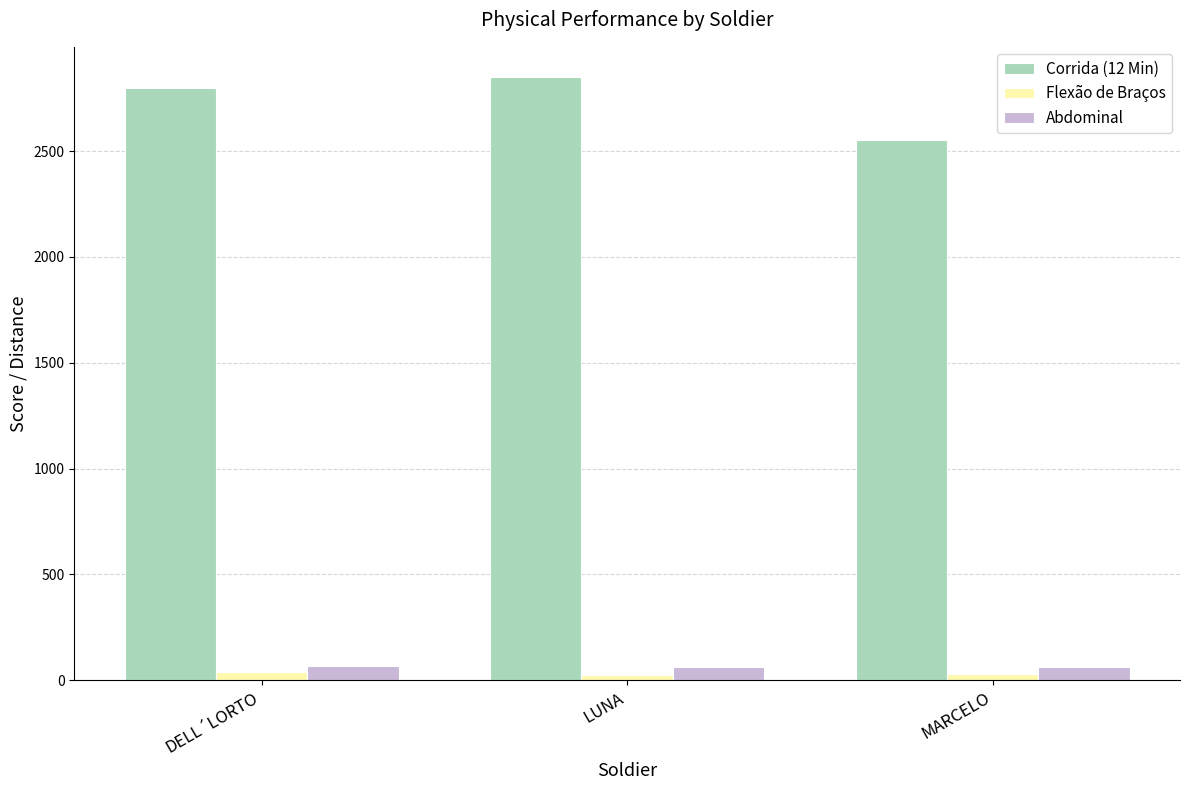

At which label does Corrida (12 Min) reach its minimum?

MARCELO